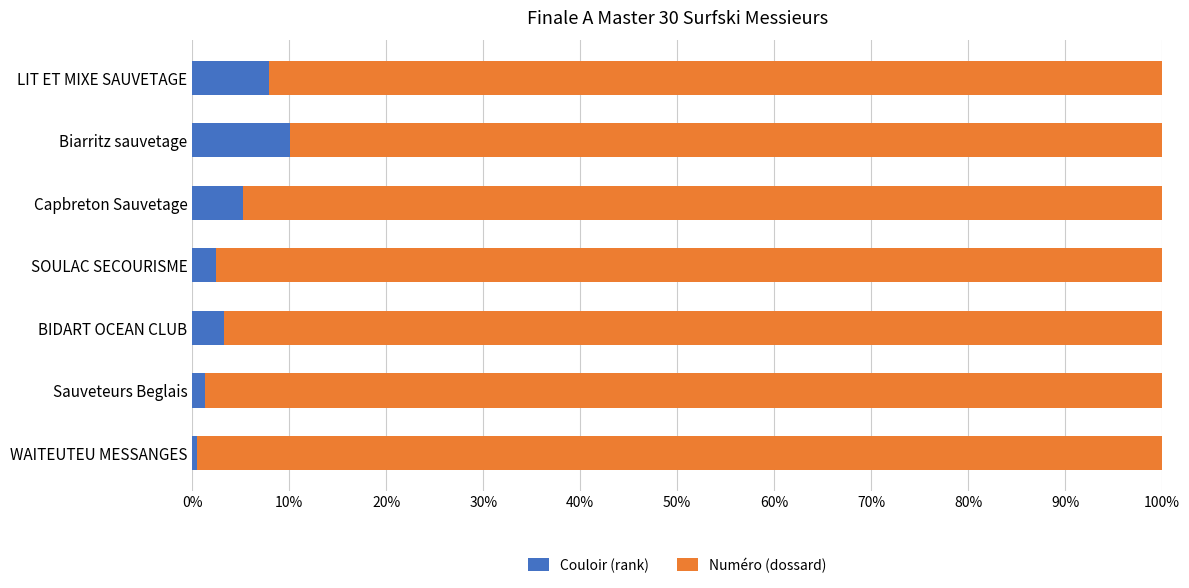

Which category has the highest value in the Couloir (rank) series?

Biarritz sauvetage